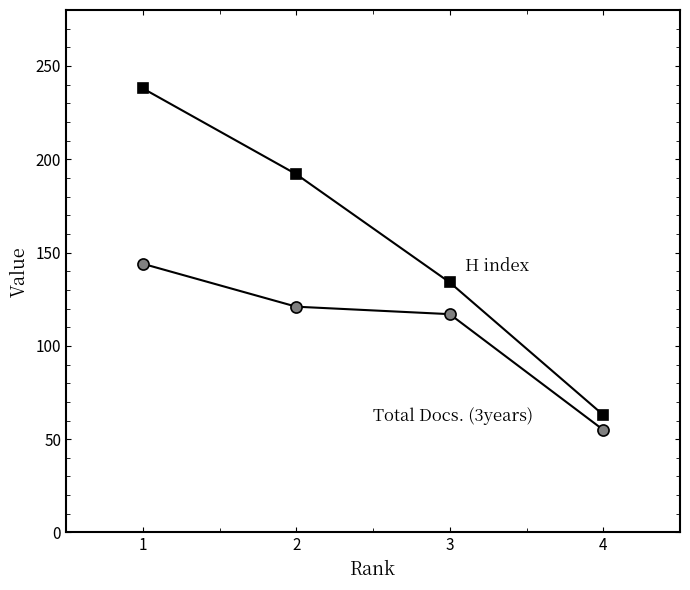

How many series are shown in this chart?

2